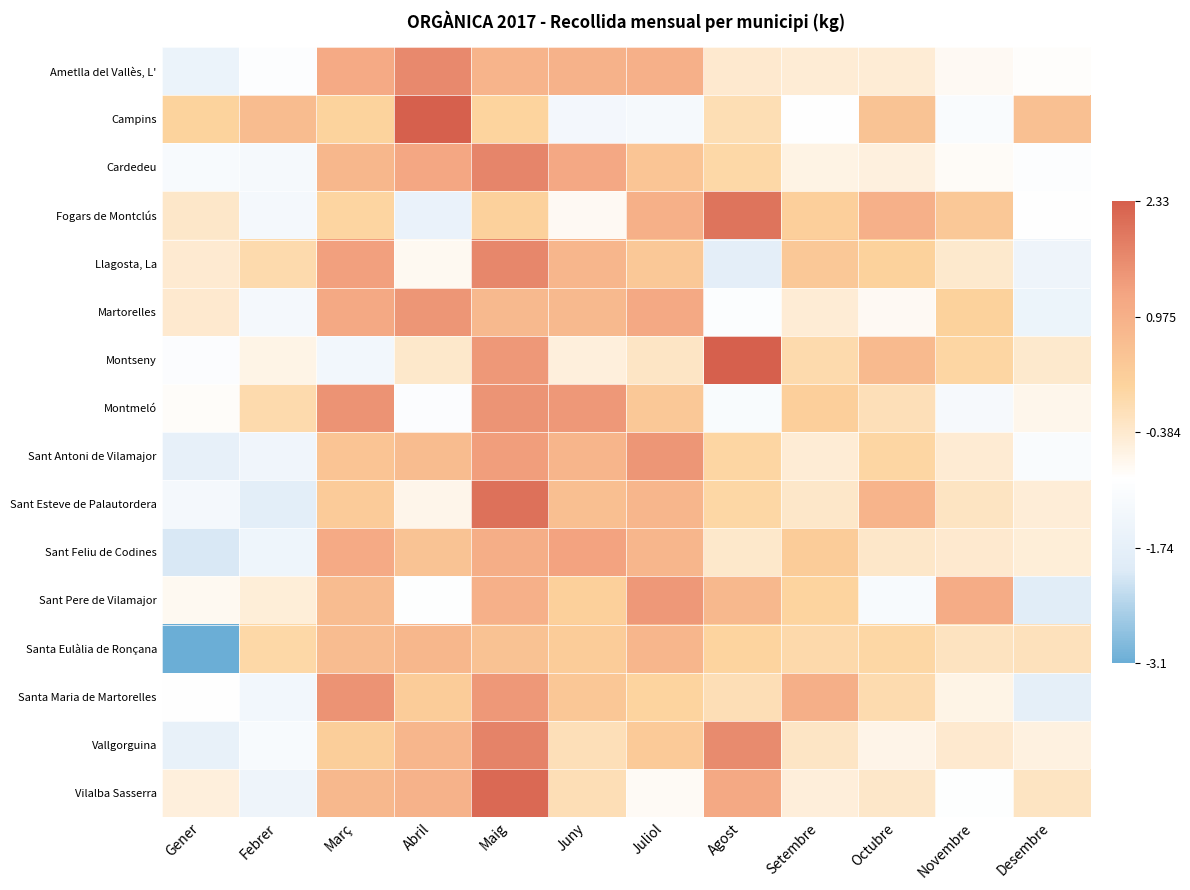

What is the total value across all series at Setembre?

-1.7